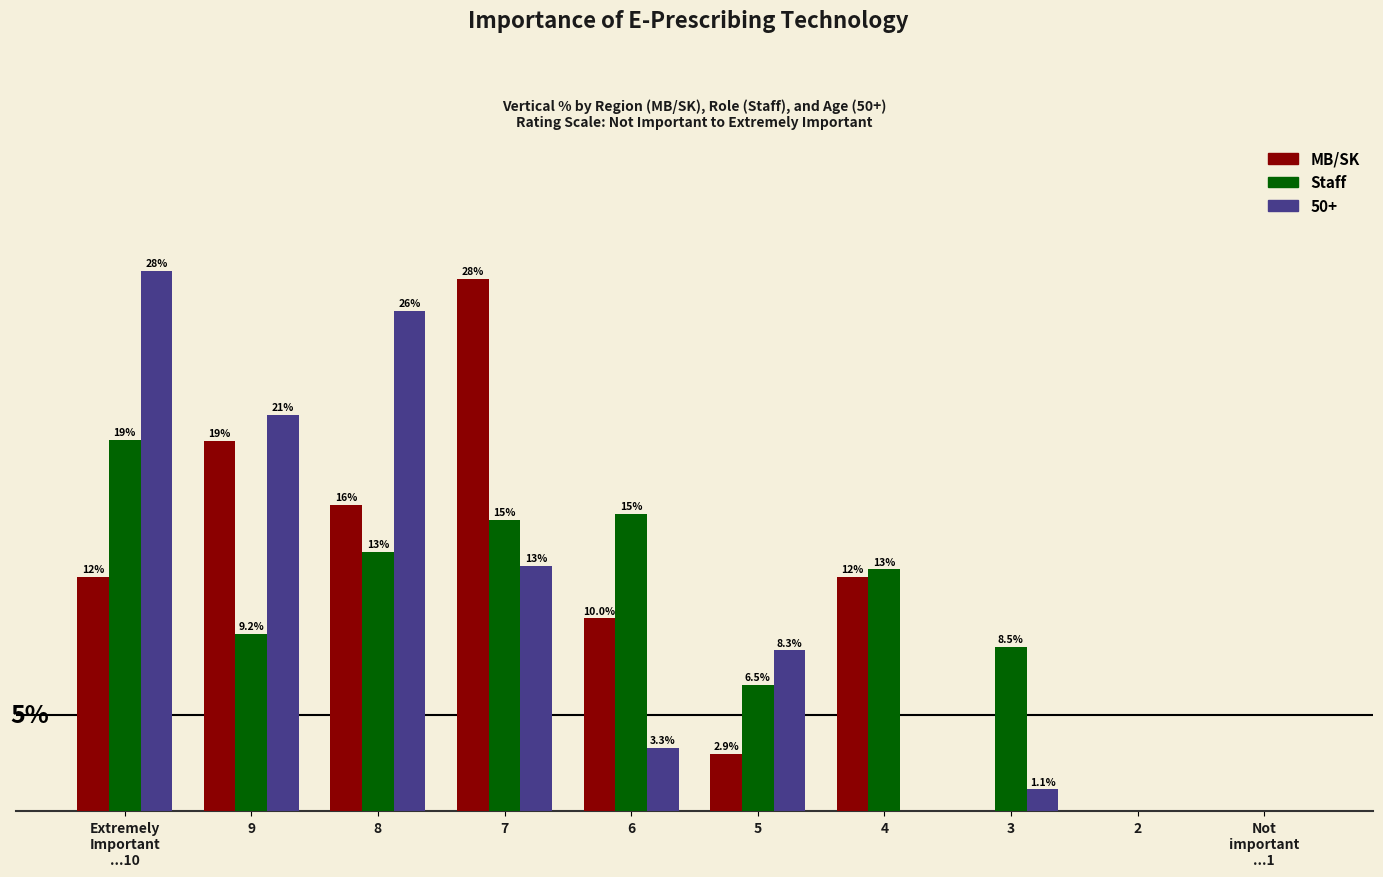

At which label is MB/SK closest to 13?

Extremely
Important
...10